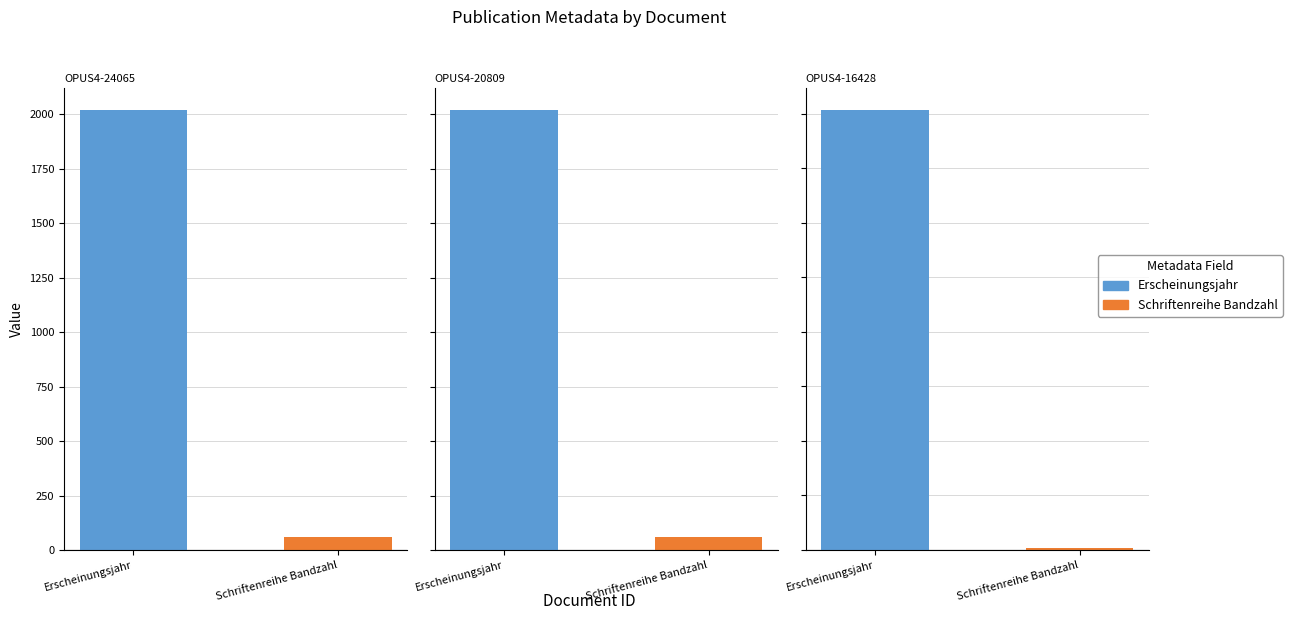

Which series has the largest total across all categories?

Erscheinungsjahr